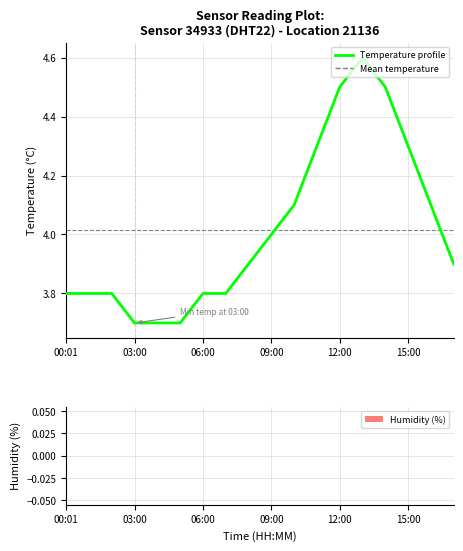

What is the difference between the maximum and minimum values?

0.9